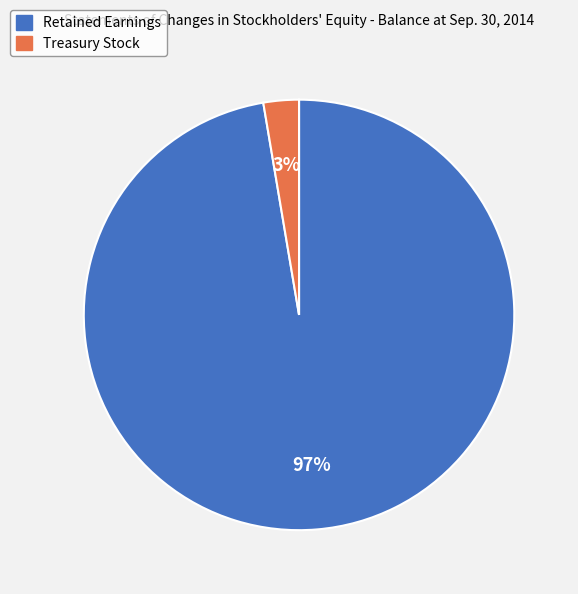

Is Treasury Stock the majority of the pie?

No